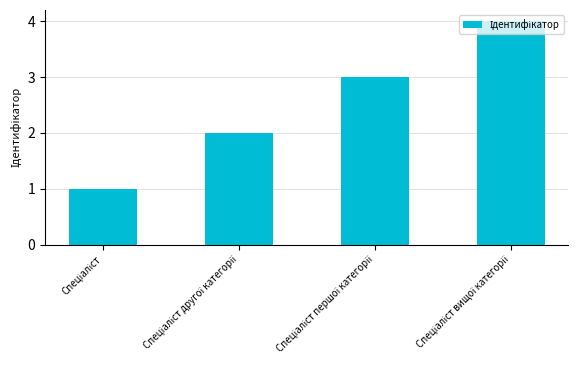

What is the maximum value shown in the chart?

4